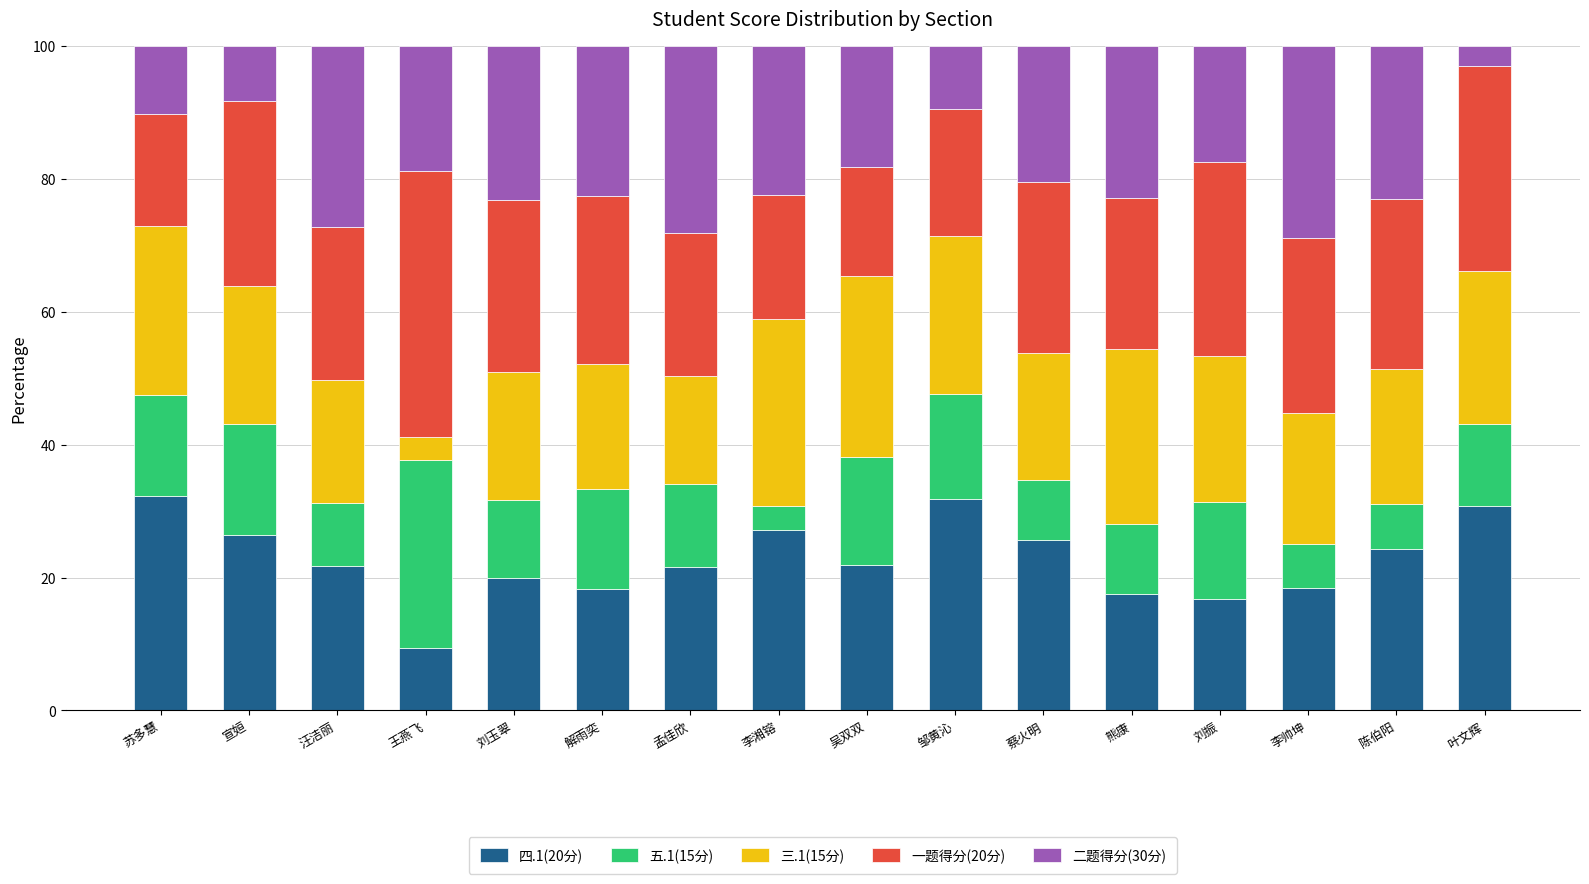

Are the bars grouped side by side (vs. stacked)?

No